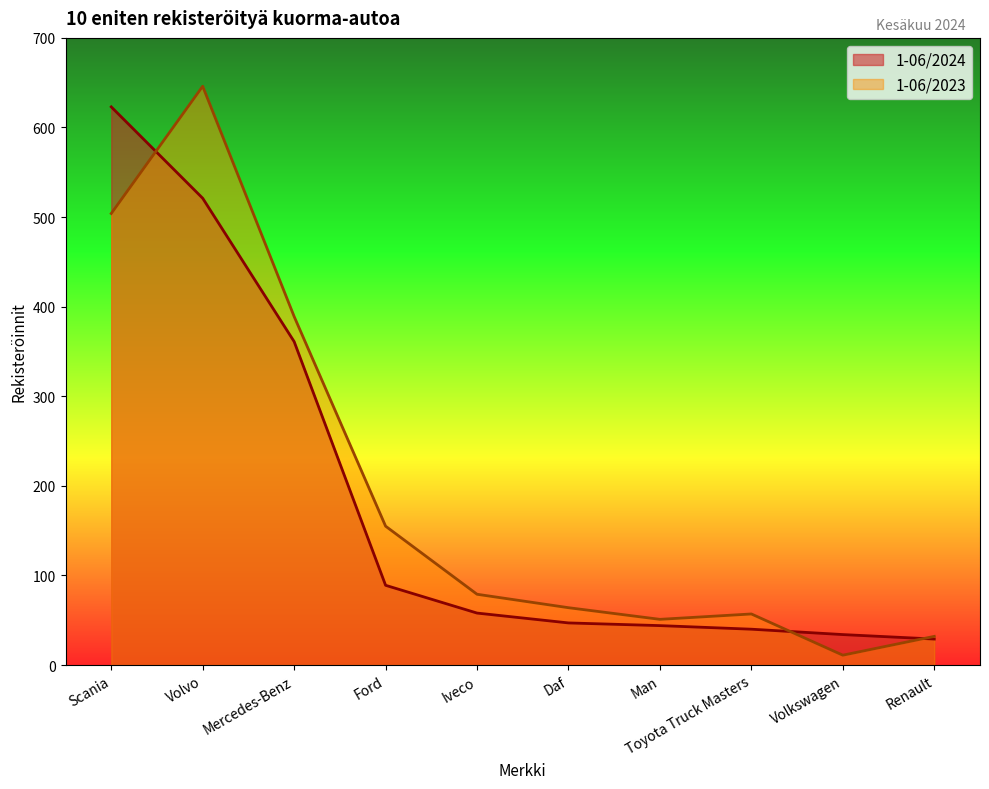

Which category has the highest value in the 1-06/2023 series?

Volvo